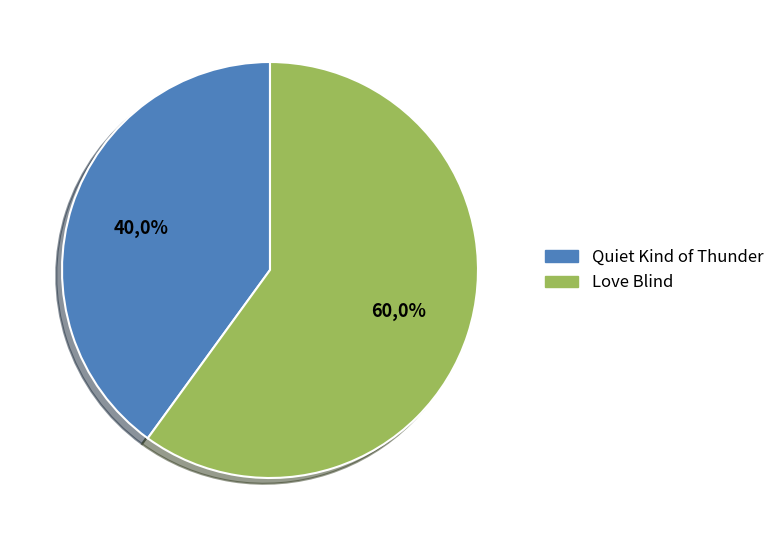

Is there a majority slice in this chart?

Yes